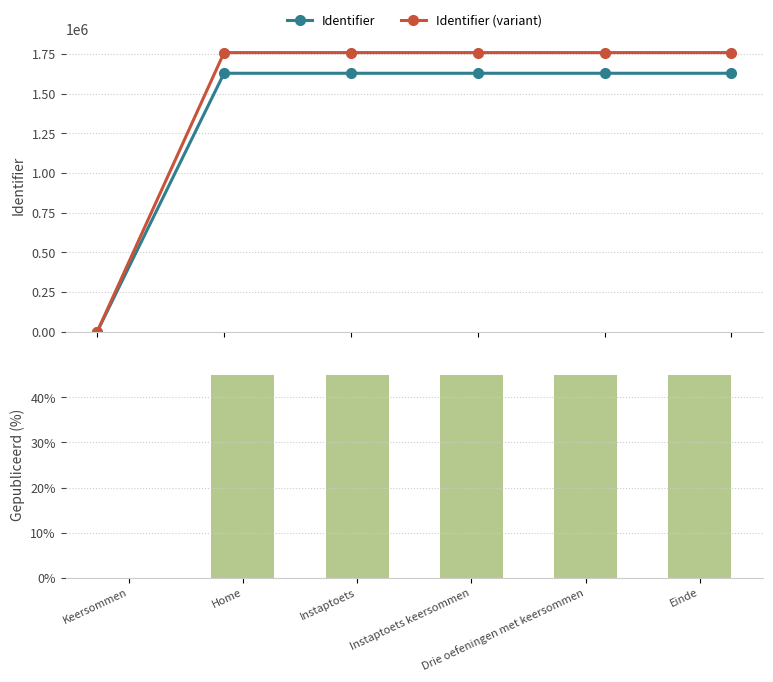

Which label corresponds to the smallest value in the chart?

Keersommen